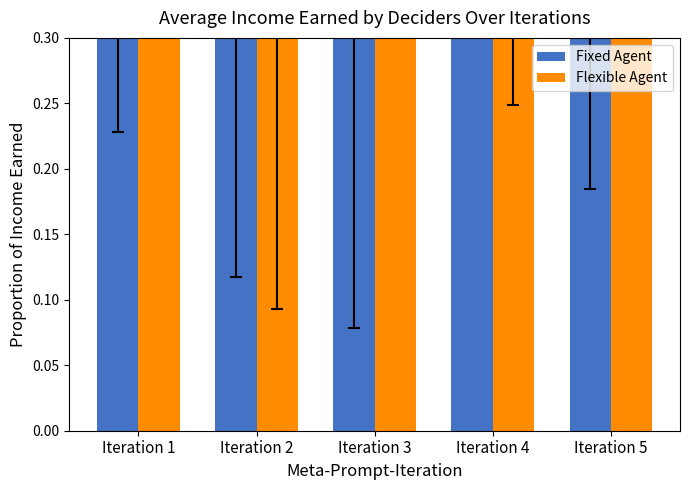

Which label corresponds to the smallest value in the chart?

Iteration 2